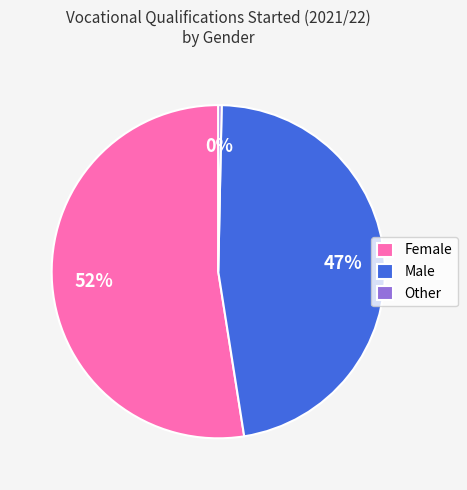

Is the sum of Male and Female greater than half?

Yes